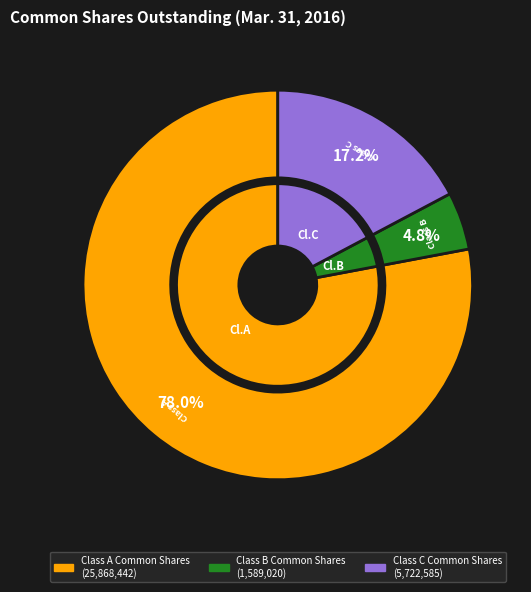

What is the change in value from Class A Common Shares to Class B Common Shares?

-24279422